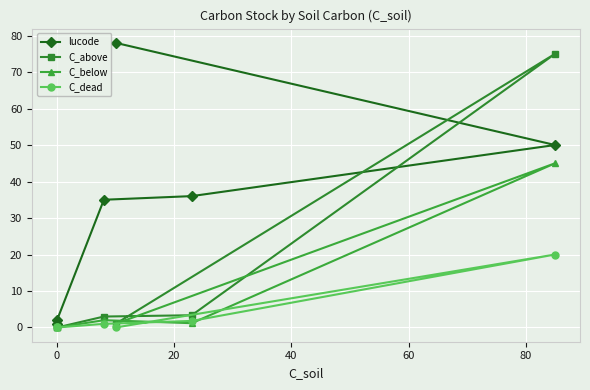

Which series has the largest range (max minus min)?

lucode